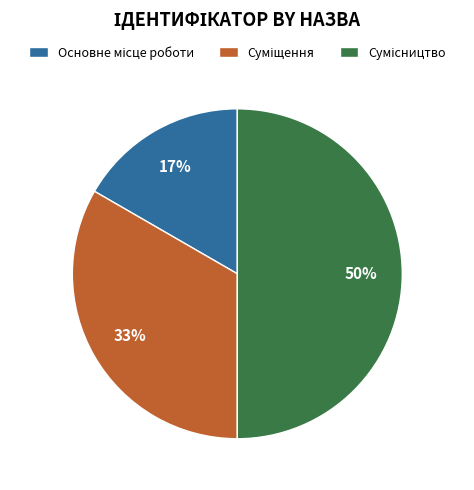

To the nearest percent, what is the average slice percentage?

33%